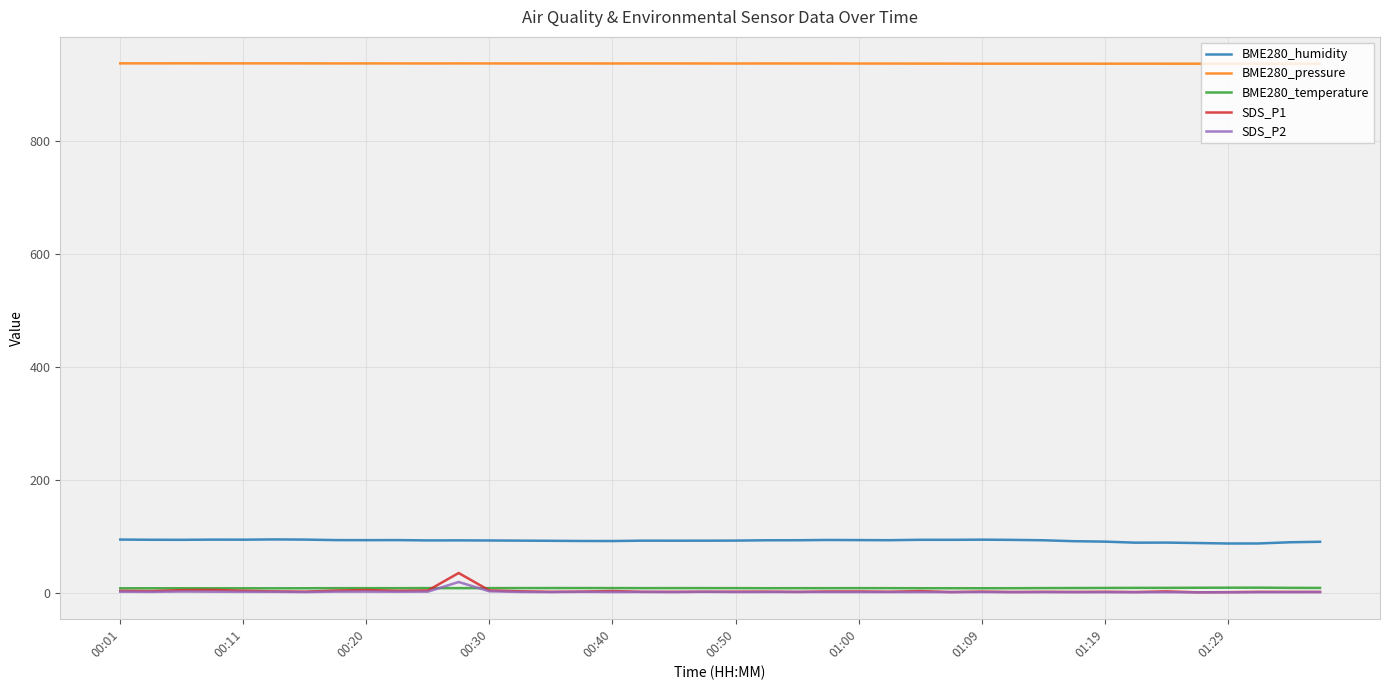

What is the maximum value for BME280_humidity?

95.0